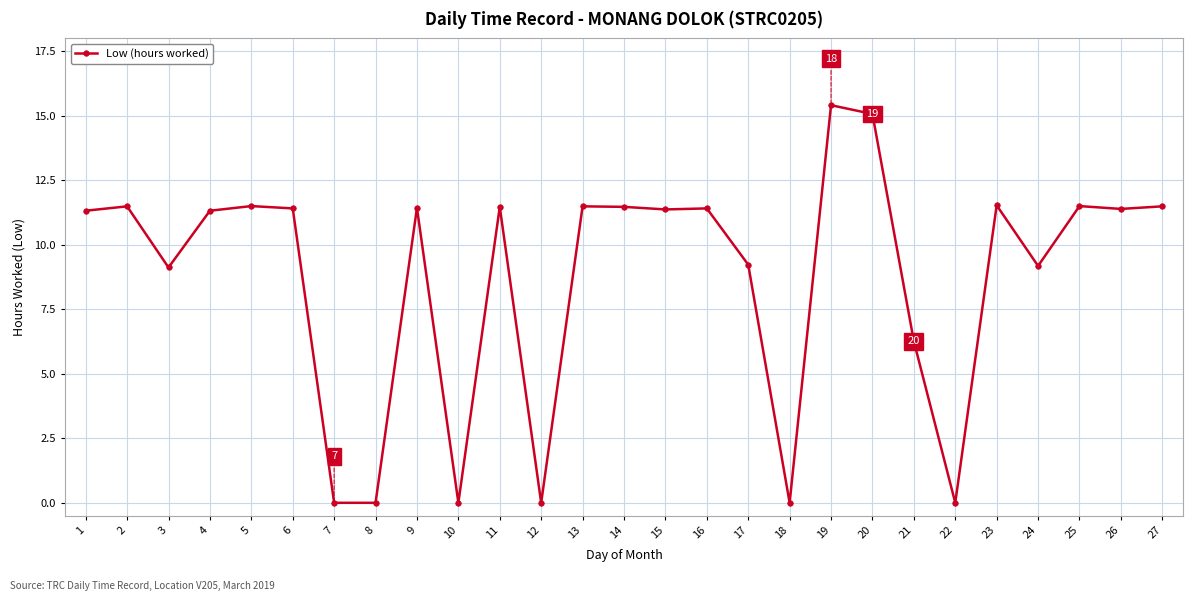

What is the value of the 5th point from the left?

11.5